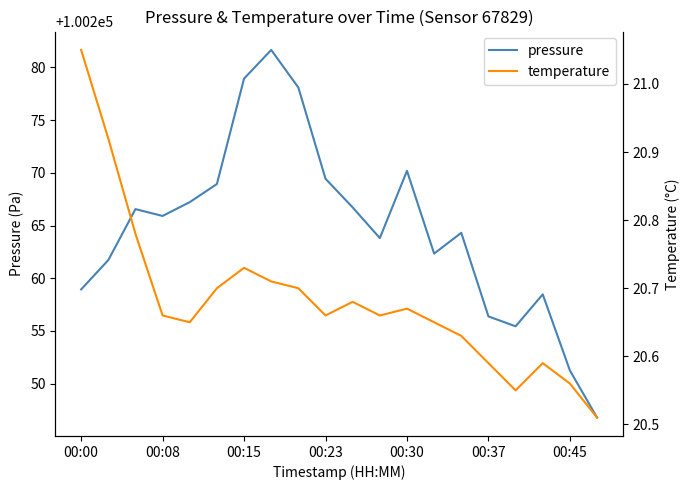

Is it true that pressure equals 100265.9 at 00:08?

True